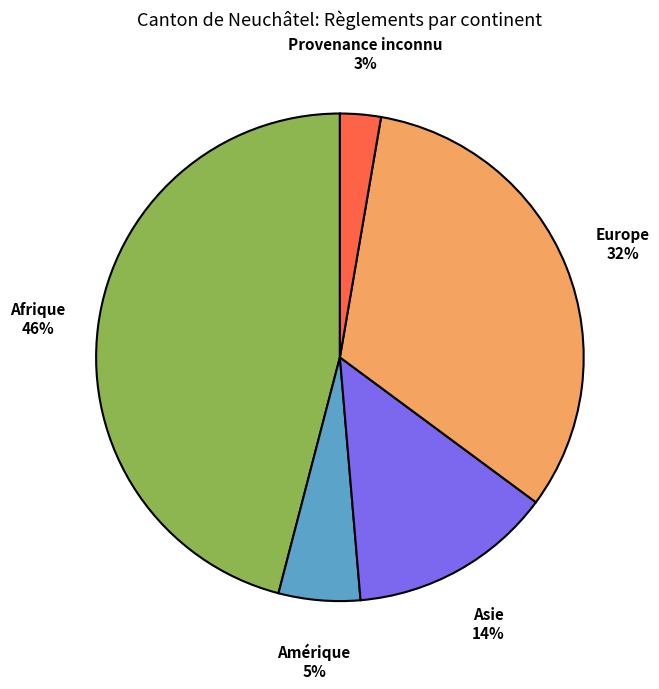

To the nearest percent, what is the difference between the largest and smallest slice percentages?

43%